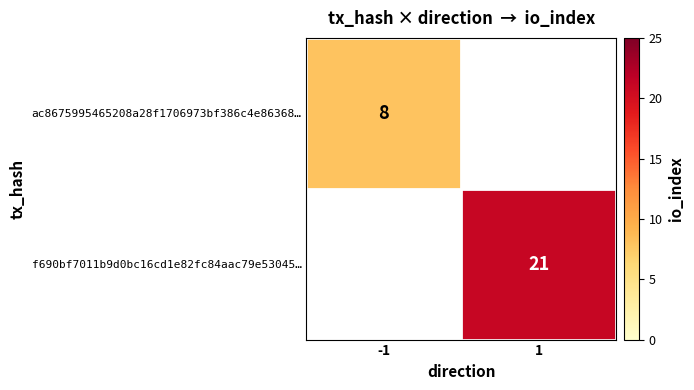

Rank the series by their average value, from lowest to highest.

ac8675995465208a28f1706973bf386c4e86368…, f690bf7011b9d0bc16cd1e82fc84aac79e53045…